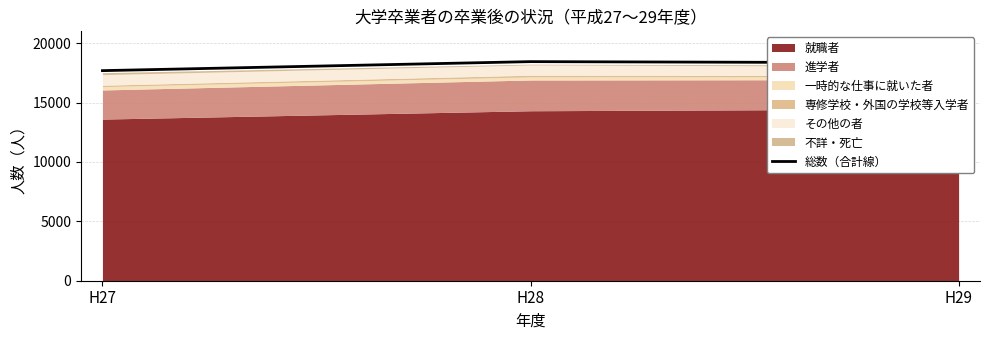

What is the average value?

18161